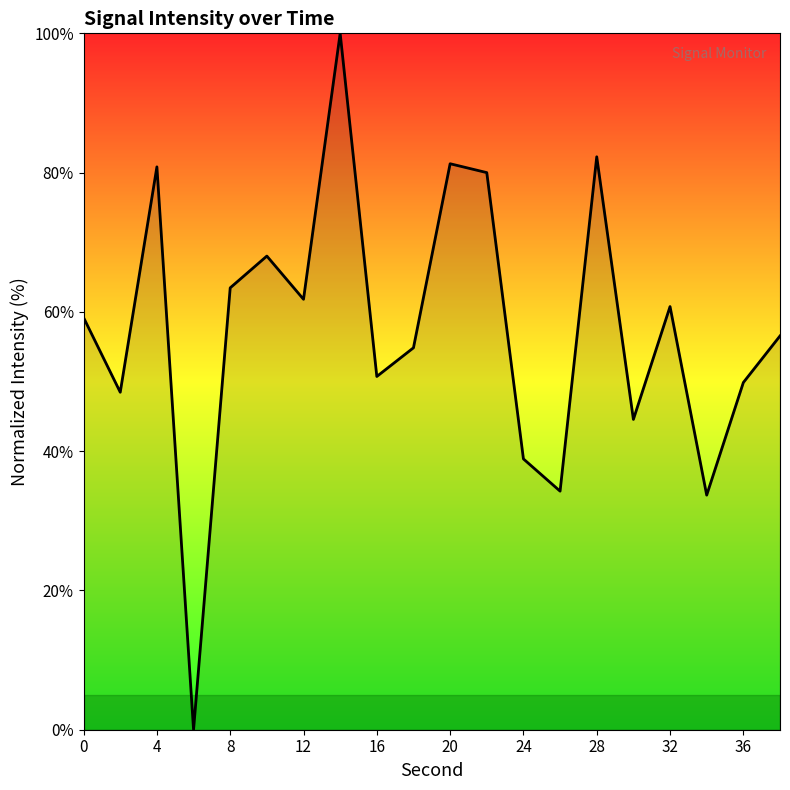

How many values exceed 59?

10